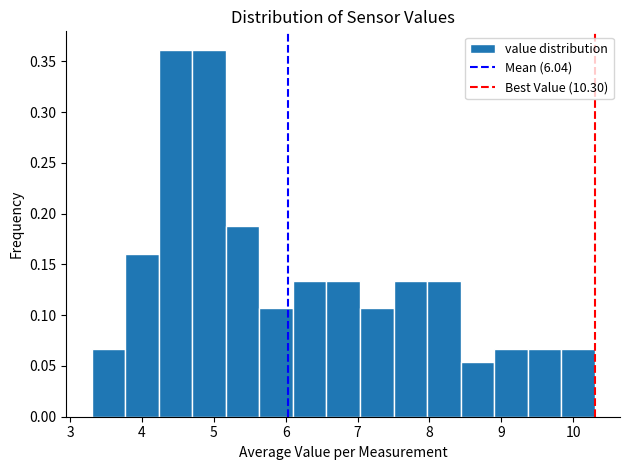

Reading left to right, transcribe this chart: for each bar, give the range it covers on the x-axis and its height. Neither the bar edges nor the heights are printed on the chart, so give them approximately, as read against the axes.

3.3 to 3.8: 0.065
3.8 to 4.2: 0.160
4.2 to 4.7: 0.360
4.7 to 5.2: 0.360
5.2 to 5.6: 0.190
5.6 to 6.1: 0.105
6.1 to 6.6: 0.135
6.6 to 7.0: 0.135
7.0 to 7.5: 0.105
7.5 to 8.0: 0.135
8.0 to 8.4: 0.135
8.4 to 8.9: 0.055
8.9 to 9.4: 0.065
9.4 to 9.8: 0.065
9.8 to 10.3: 0.065